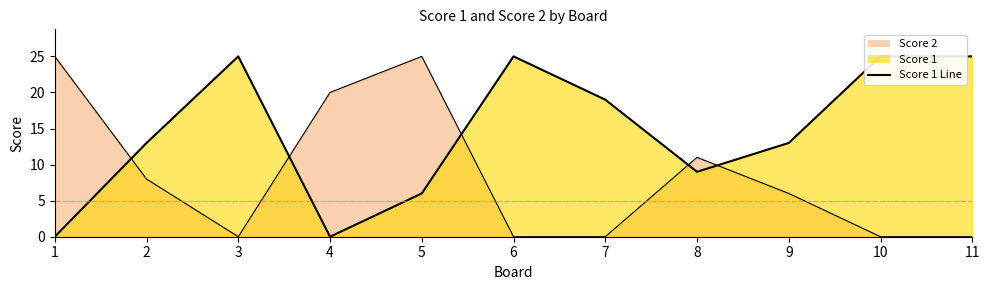

Count the number of categories in the chart.

11